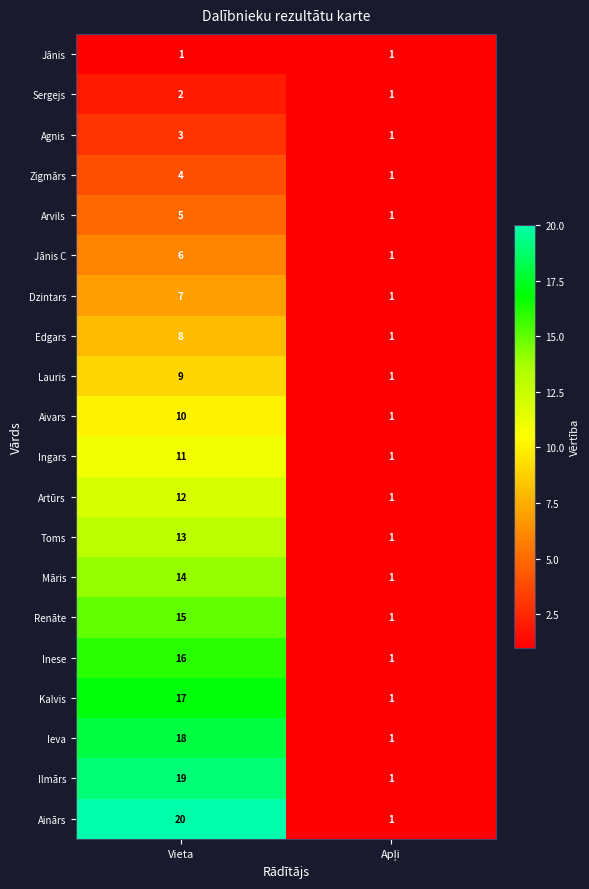

Which label corresponds to the largest value in the chart?

Vieta